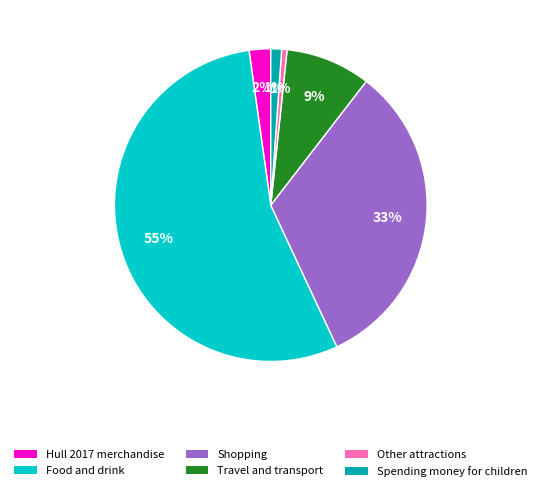

Is Food and drink the majority of the pie?

Yes